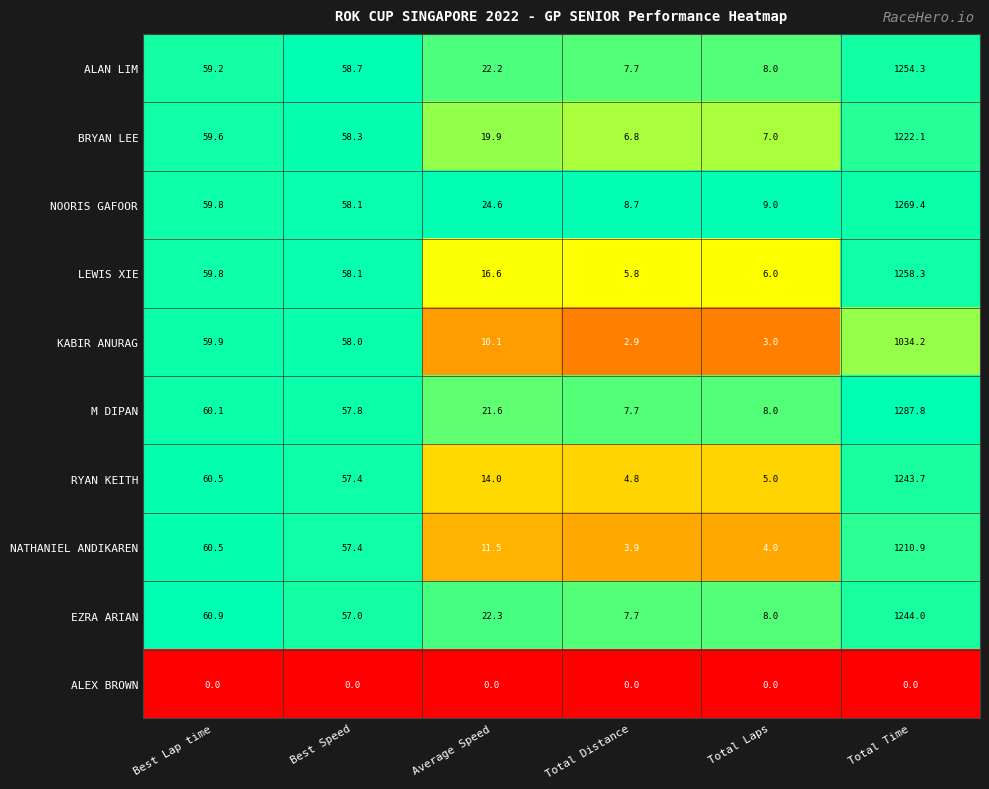

Which series has the largest total across all categories?

M DIPAN